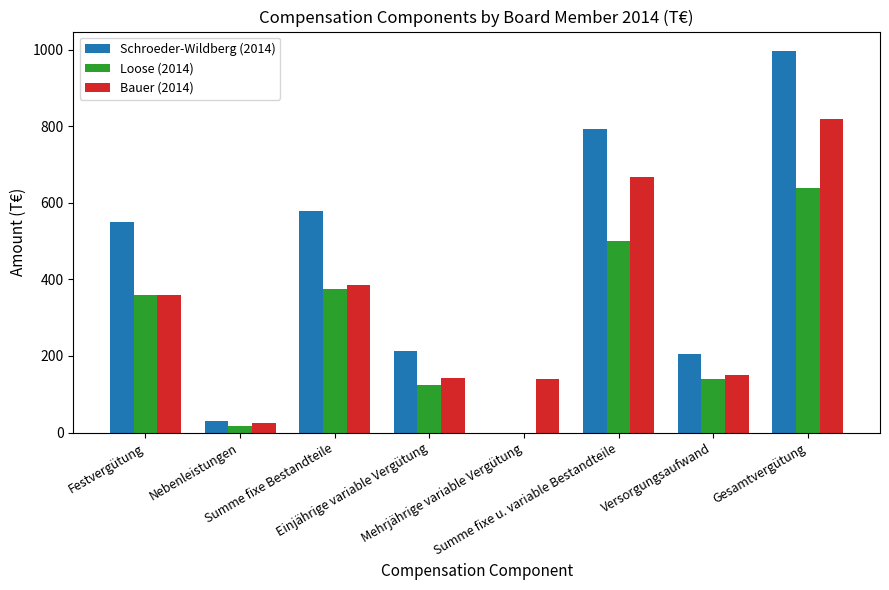

What is the sum of the Bauer (2014) values at Einjährige variable Vergütung and Festvergütung?

502